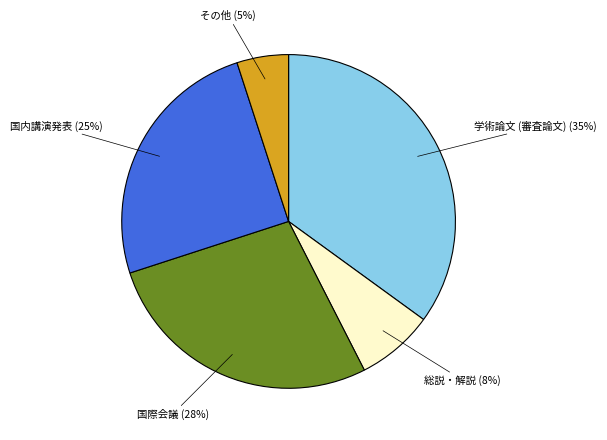

Is 学術論文 (審査論文) the majority of the pie?

No